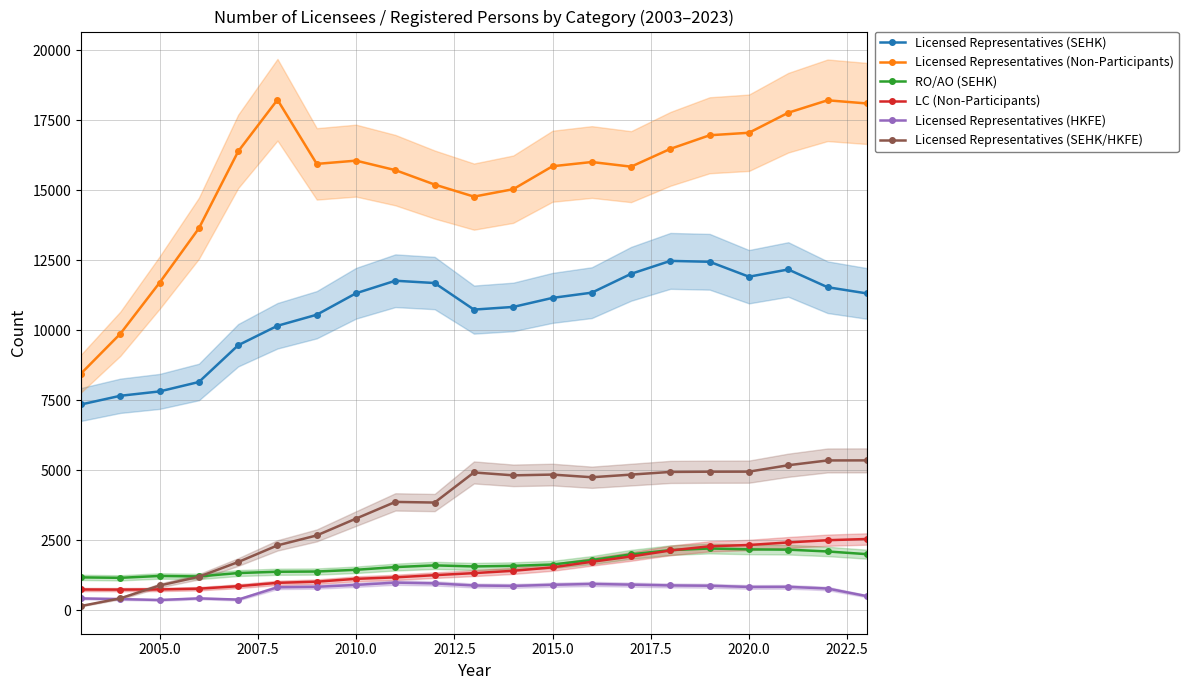

True or false: LC (Non-Participants) and Licensed Representatives (SEHK) cross at least once.

False